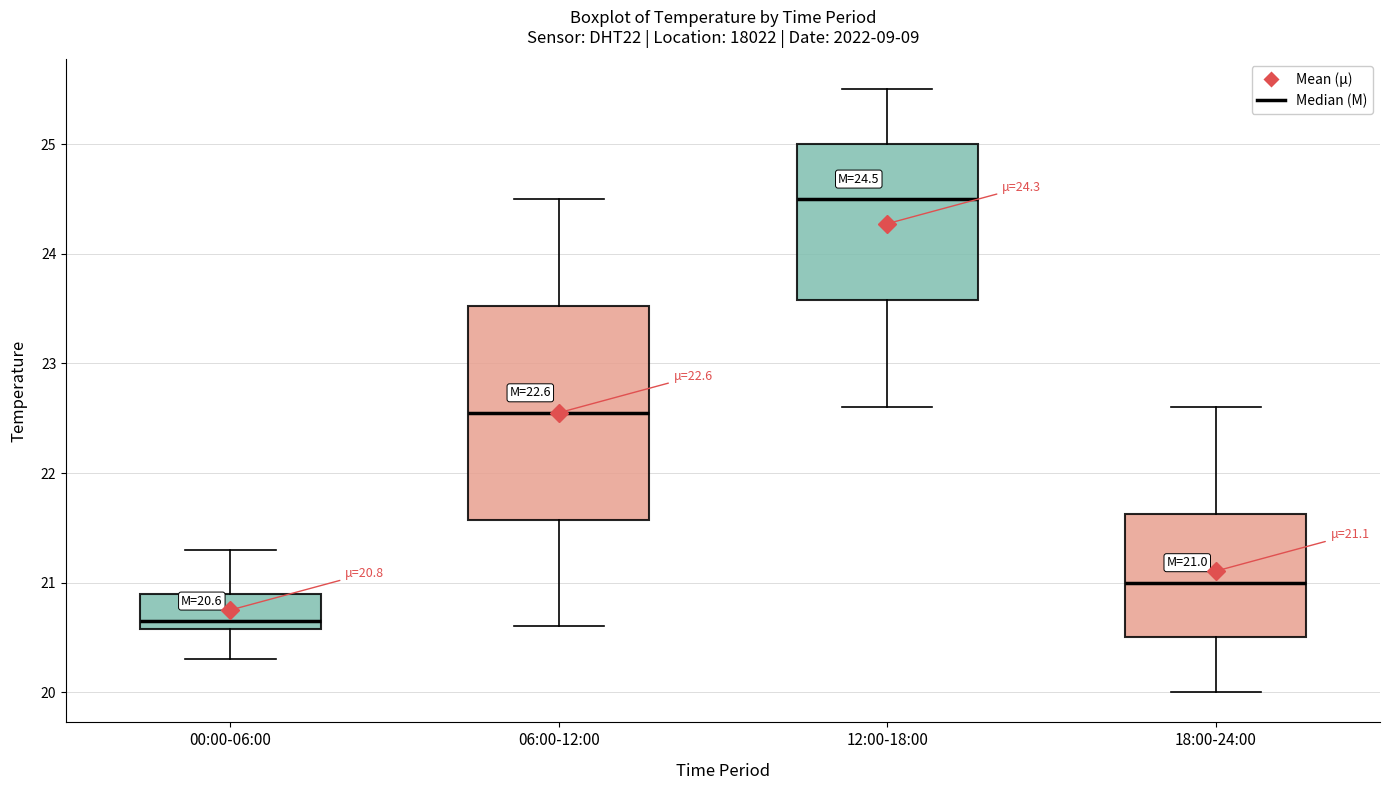

Which box's median line is the highest?

12:00-18:00